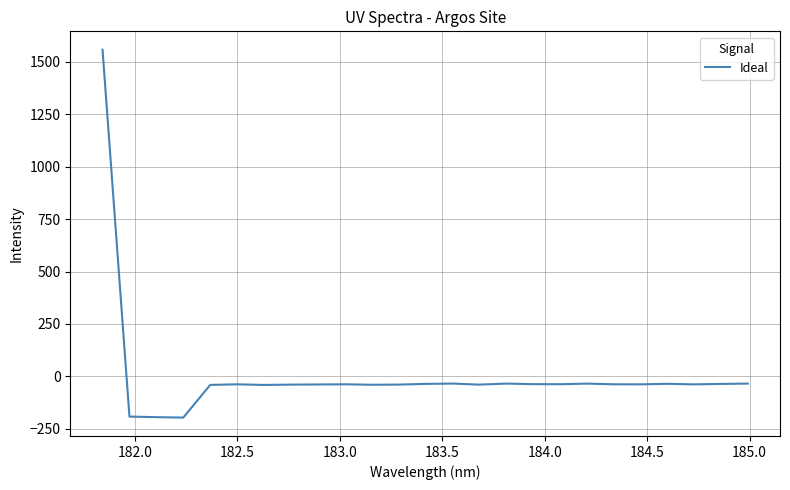

What is the smallest value displayed?

-196.3